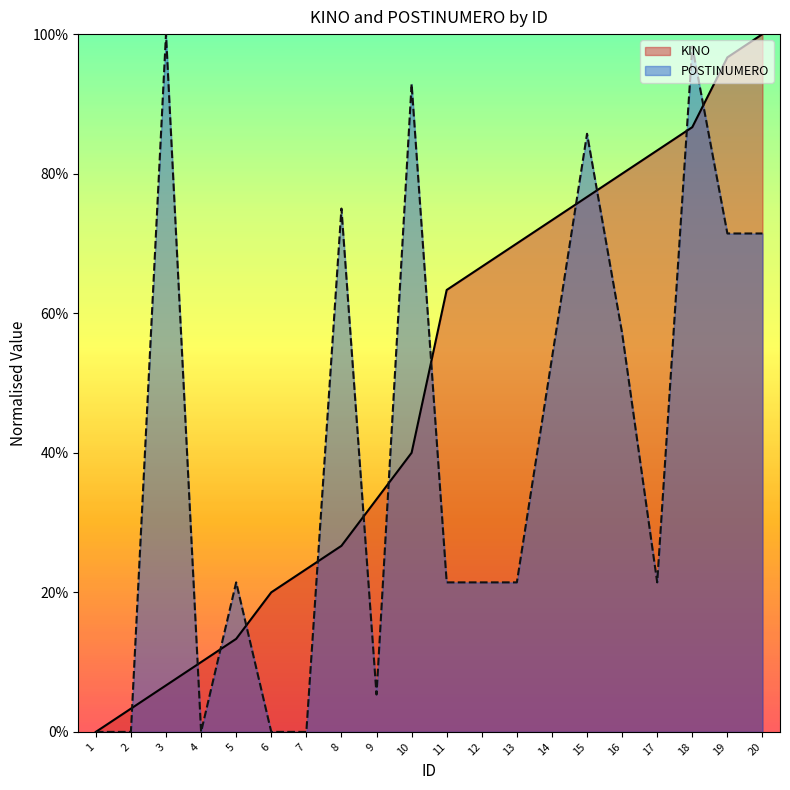

What is the difference between the KINO values at 19 and 11?

0.3